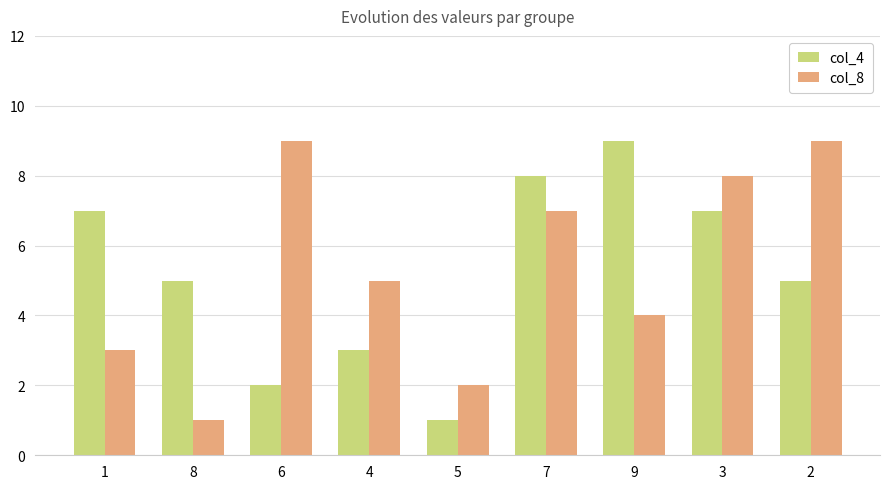

What is the difference between the highest and lowest values at 3?

1